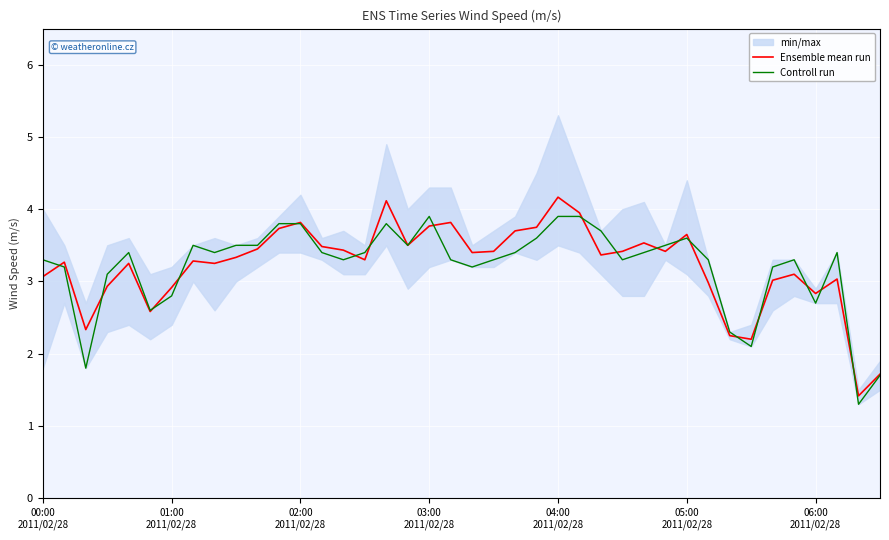

Read the Controll run value at 25.

3.9